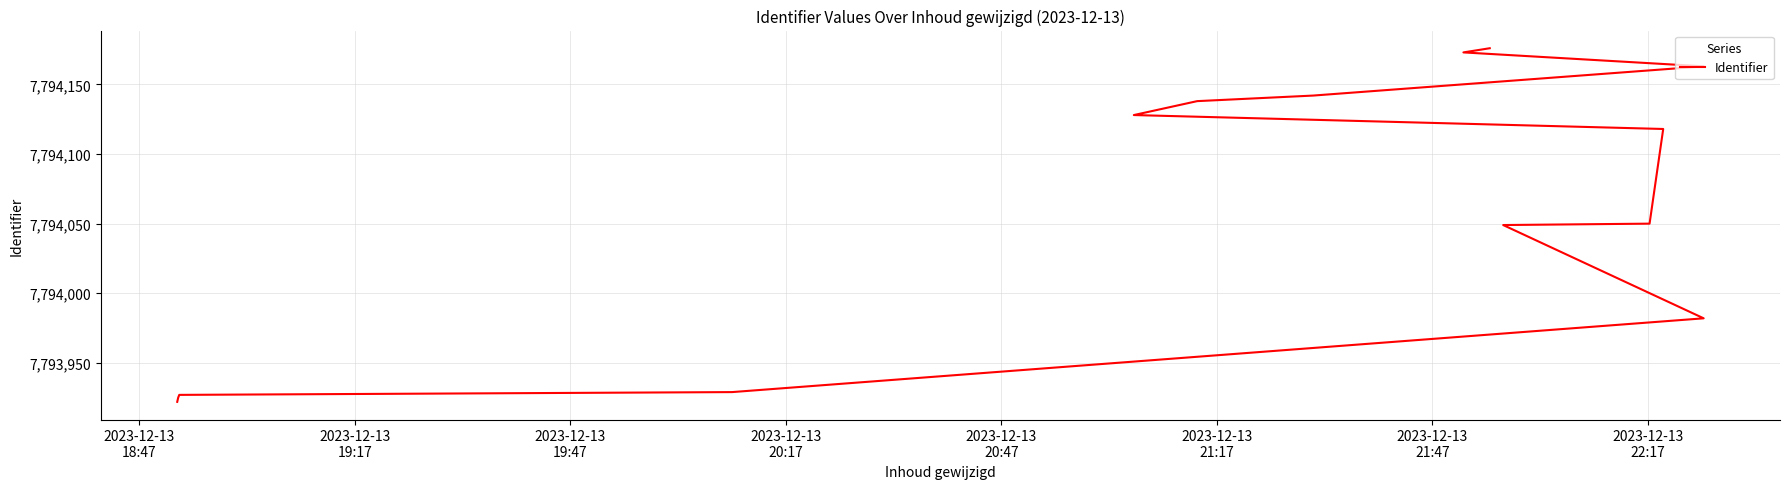

What is the ratio of the value at 2023-12-13
20:17 to the value at 2023-12-13
21:47?

1.0